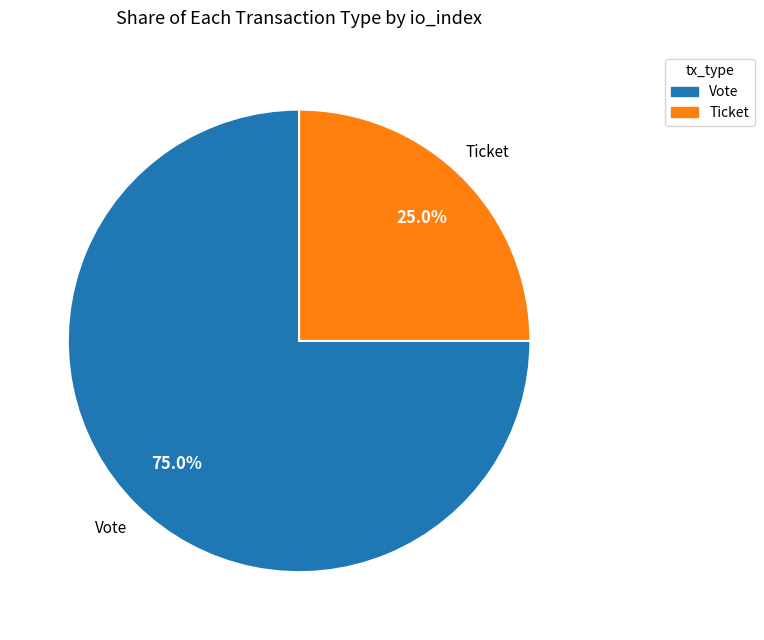

Is there a majority slice in this chart?

Yes